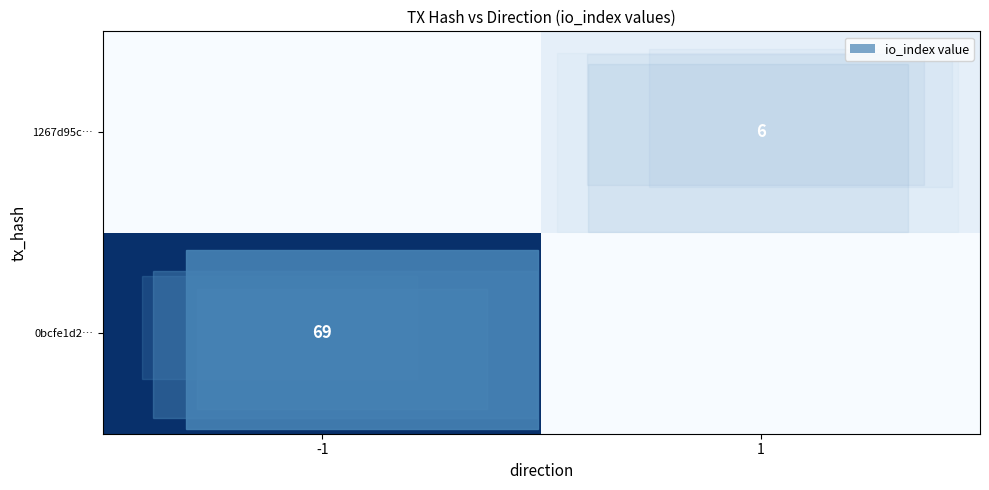

Reading left to right, list all the values displayed in this chart.

row_0: -1=69	1=0
row_1: -1=0	1=6